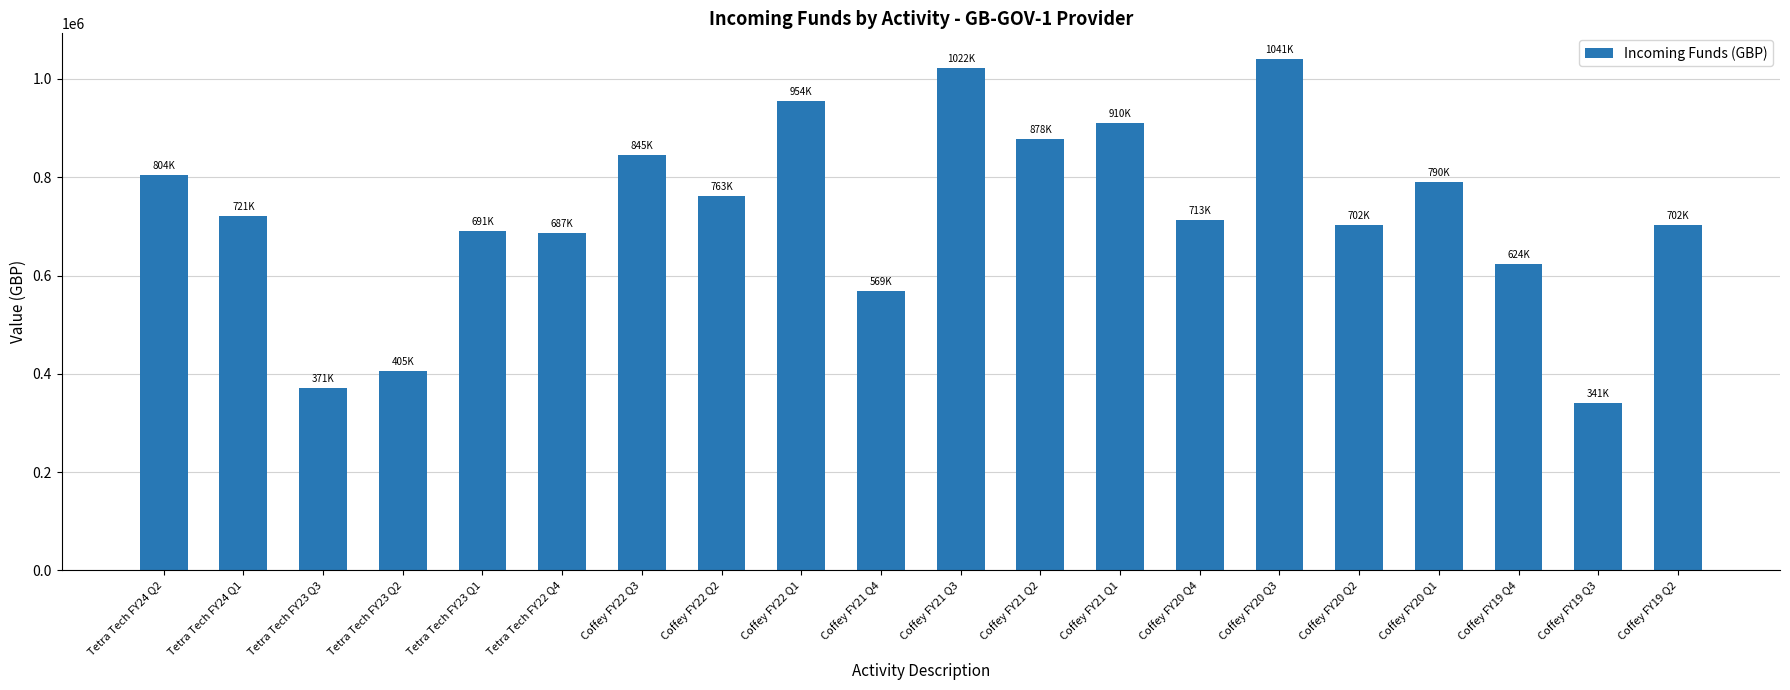

Which label corresponds to the largest value in the chart?

Coffey FY20 Q3